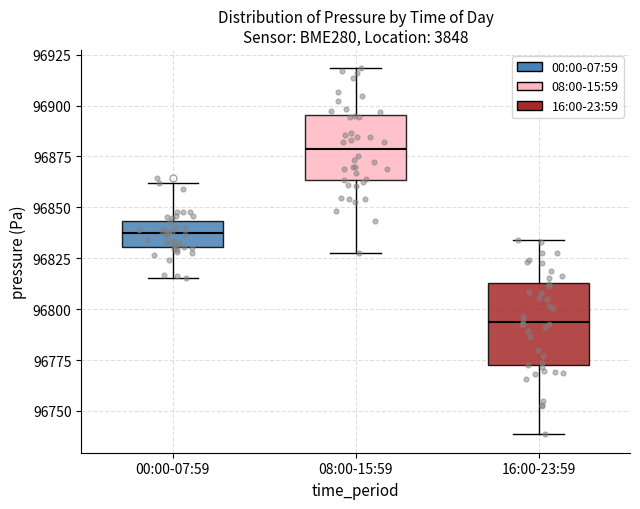

Comparing the boxes themselves (not the whiskers), which one is the tallest?

16:00-23:59